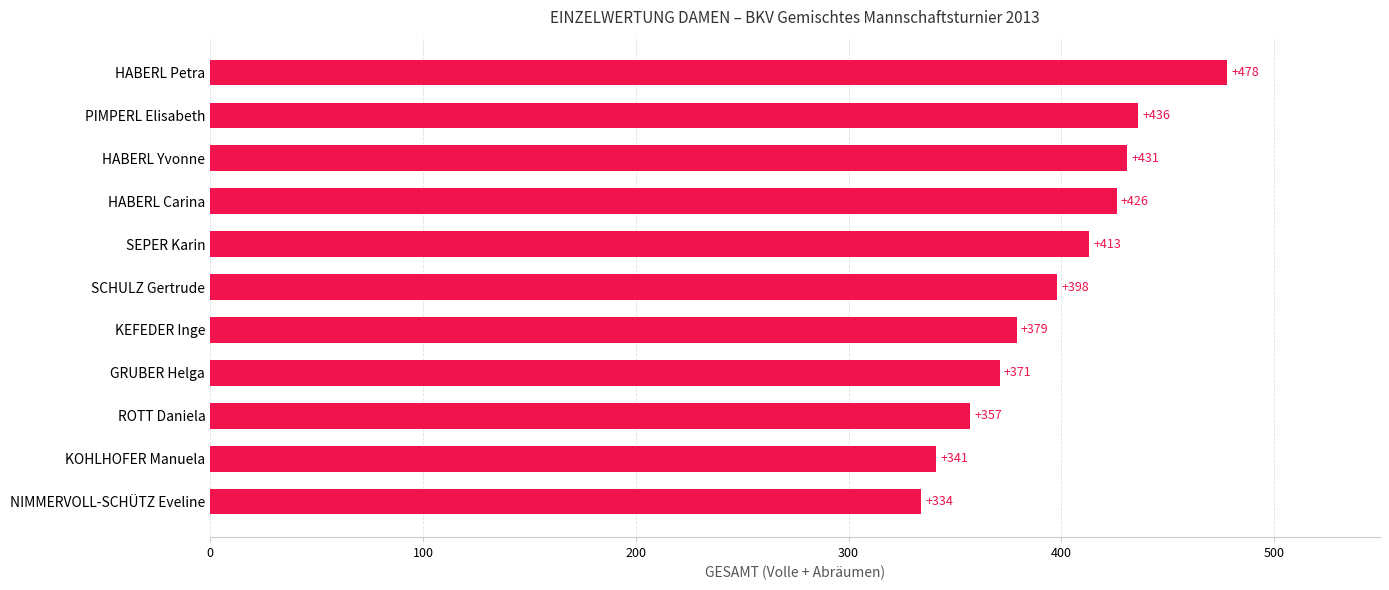

List the labels in order of value, largest first.

HABERL Petra, PIMPERL Elisabeth, HABERL Yvonne, HABERL Carina, SEPER Karin, SCHULZ Gertrude, KEFEDER Inge, GRUBER Helga, ROTT Daniela, KOHLHOFER Manuela, NIMMERVOLL-SCHÜTZ Eveline